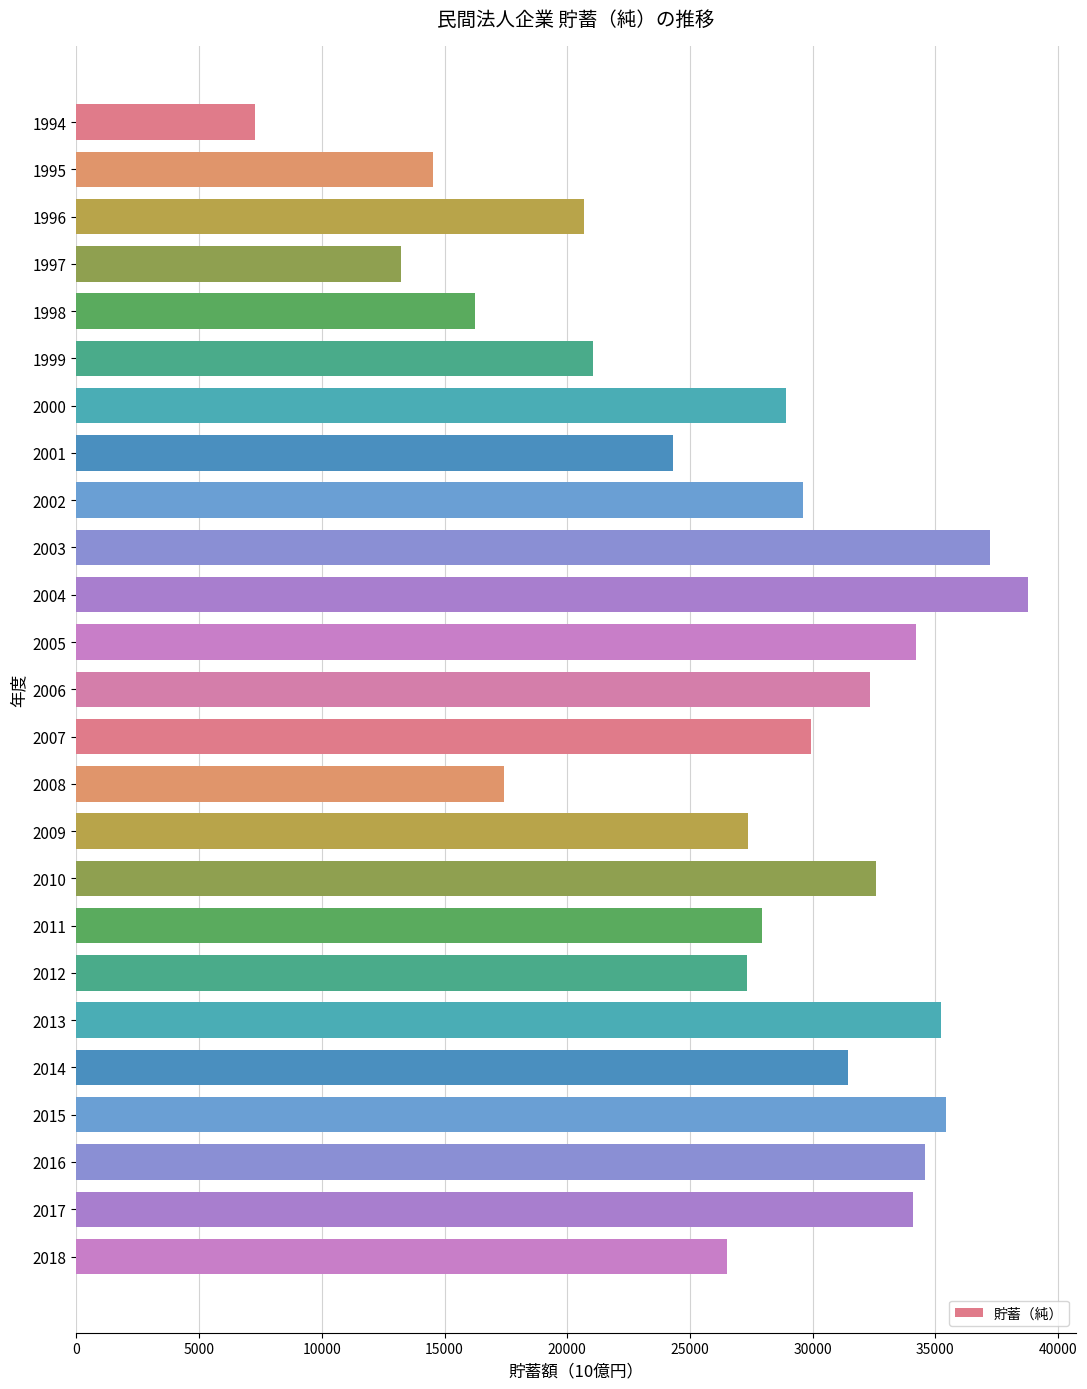

Between 1996 and 2008, which is larger?

1996